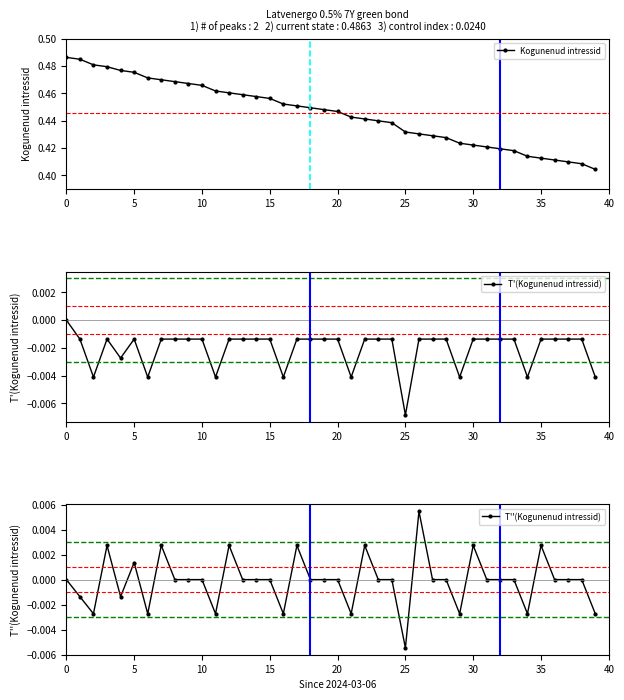

True or false: Kogunenud intressid and T''(Kogunenud intressid) cross at least once.

False